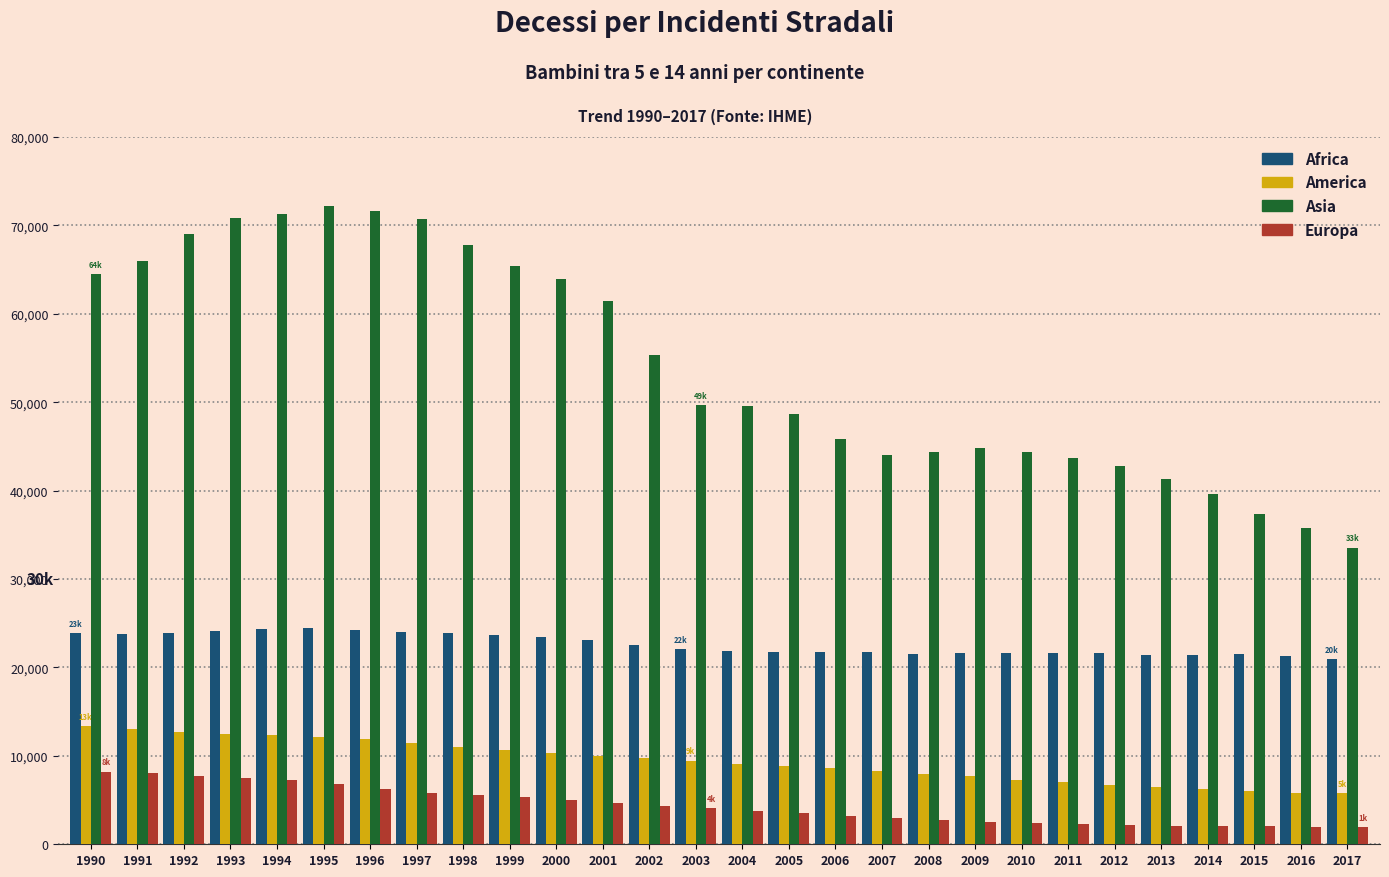

Which series has the largest total across all categories?

Asia